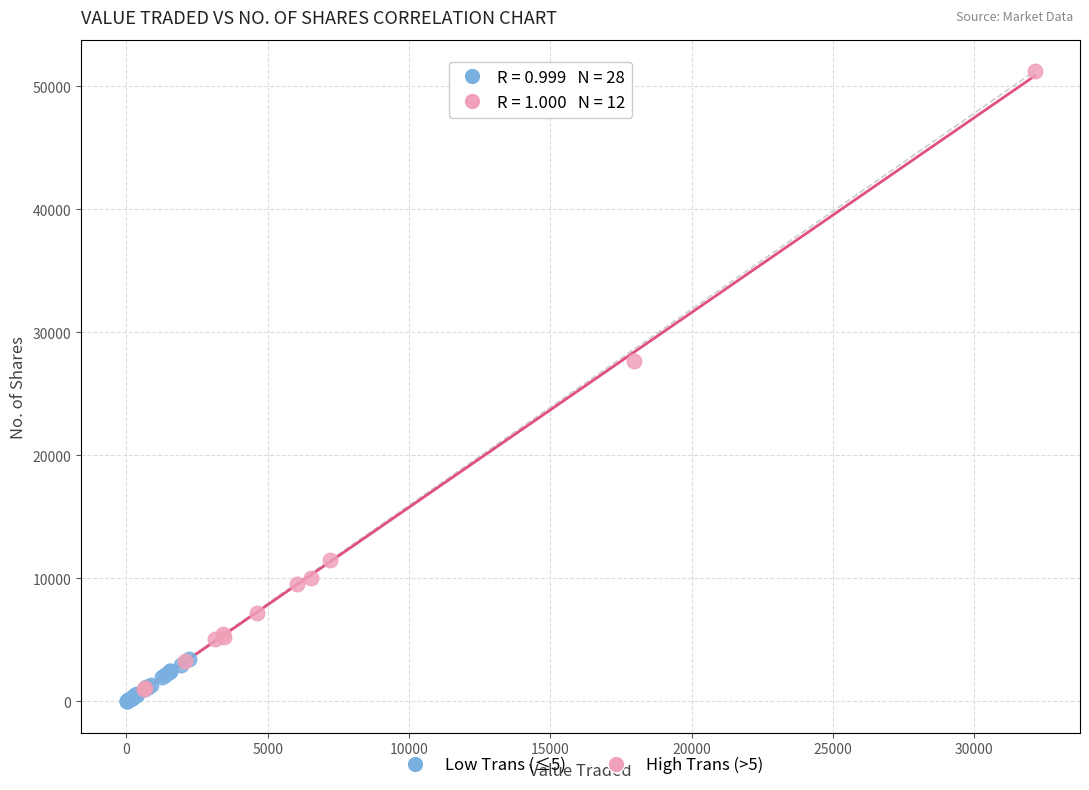

Which series contains the lowest Y value?

Low Trans (≤5)